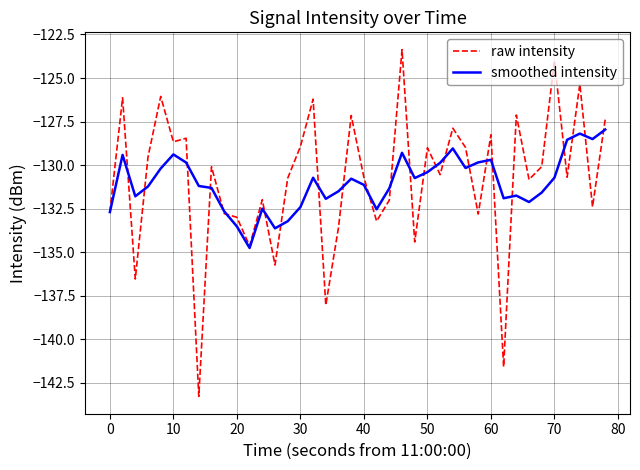

What is the maximum value shown in the chart?

-123.4